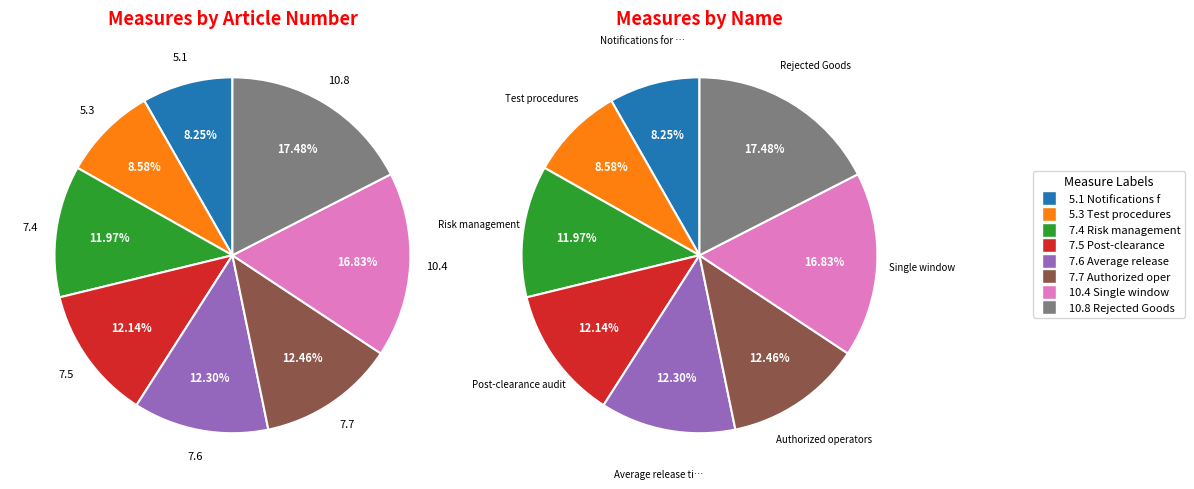

Approximately how many times larger is the value at 7.7 compared to 7.5?

1.0